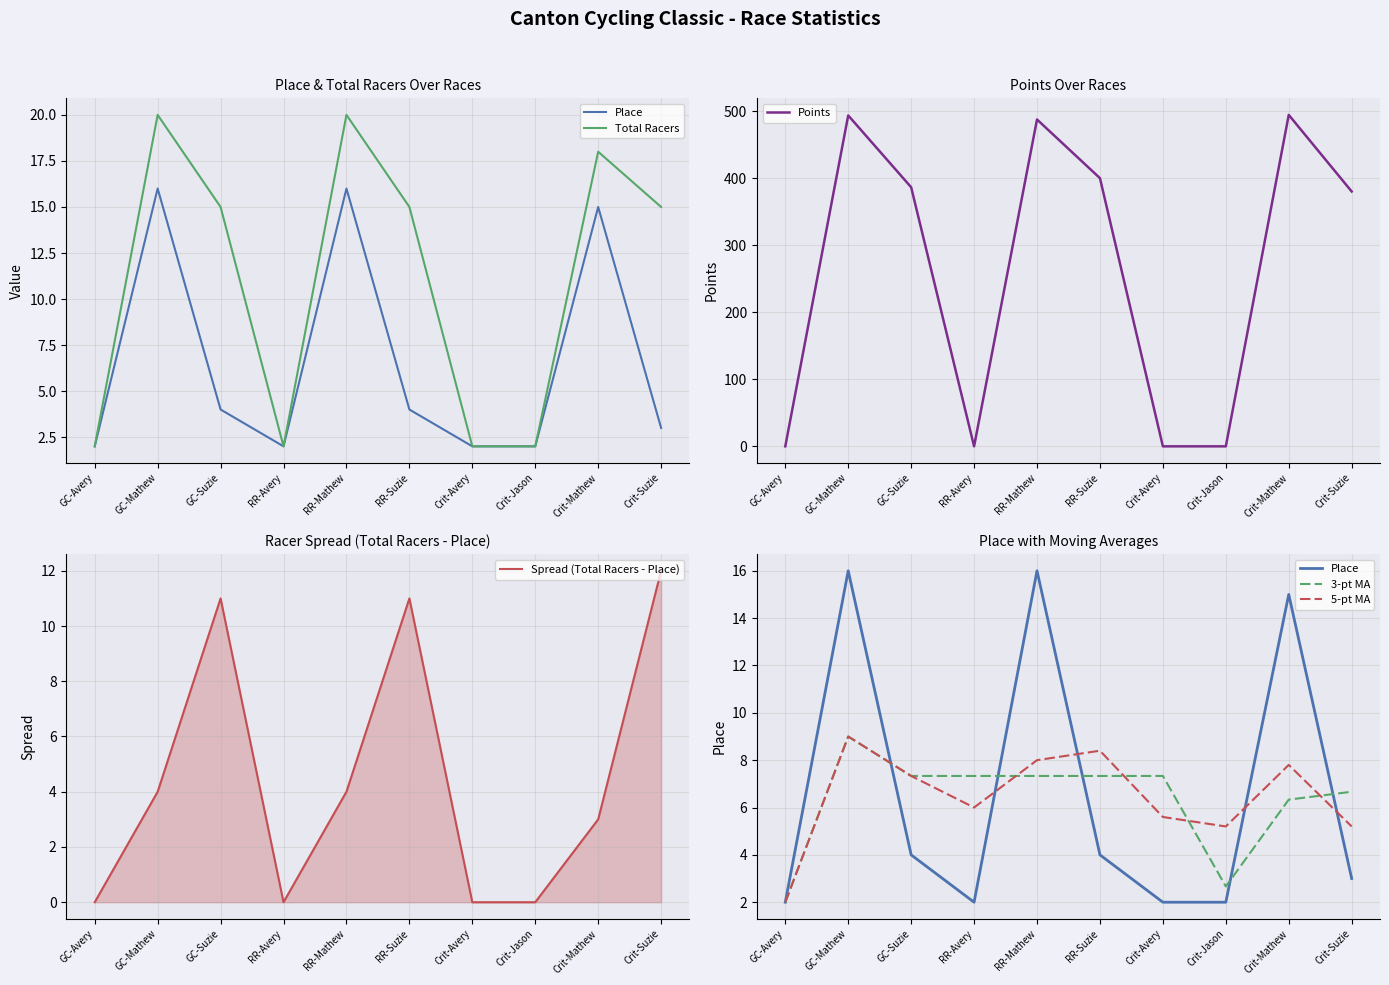

Between RR-Suzie and Crit-Avery, which series saw the biggest shift?

Points